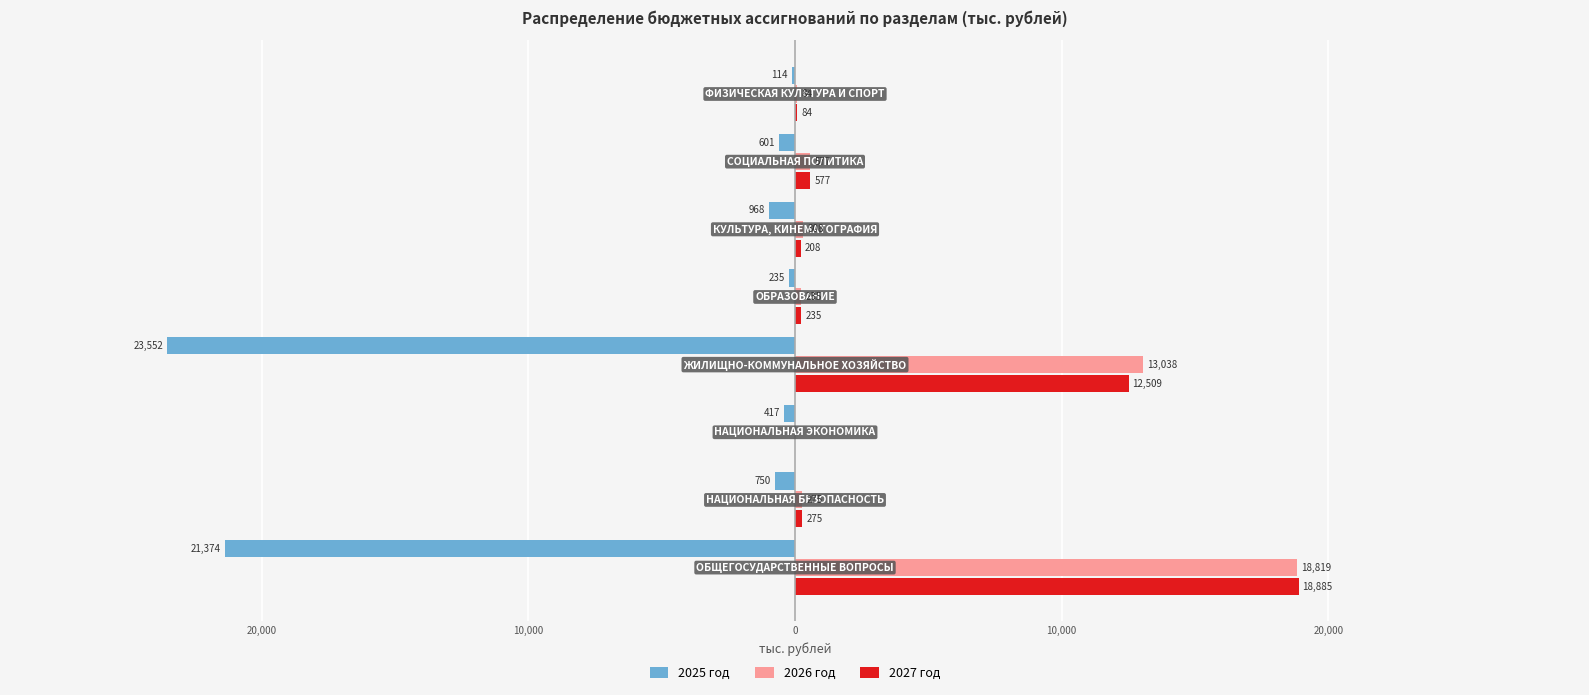

Reading left to right, extract all data points from this chart.

2025 год: -21374.2	-750.0	-416.7	-23551.7	-235.0	-968.0	-601.0	-114.0
2026 год: 18819.1	275.0	0.0	13038.3	235.0	308.0	577.0	84.0
2027 год: 18885.4	275.0	0.0	12508.6	235.0	208.0	577.0	84.0